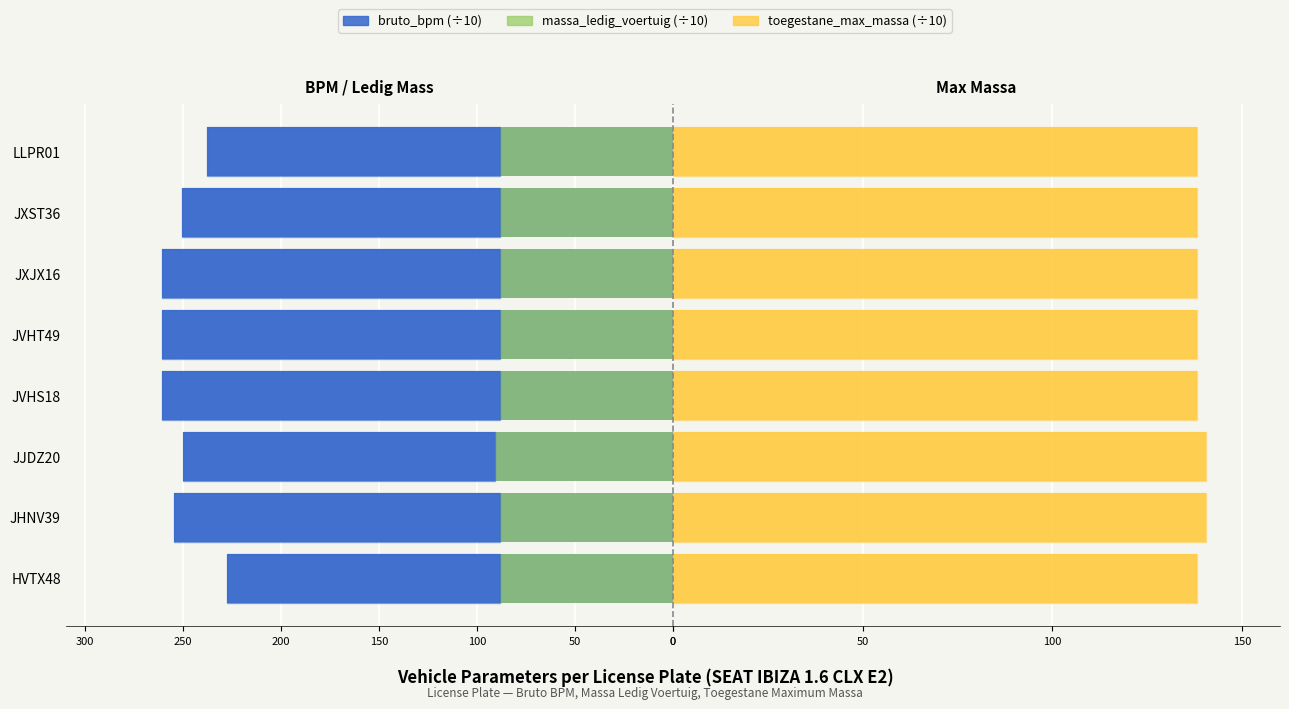

What is the sum of the toegestane_max_massa values at JVHS18 and JXST36?

276.0